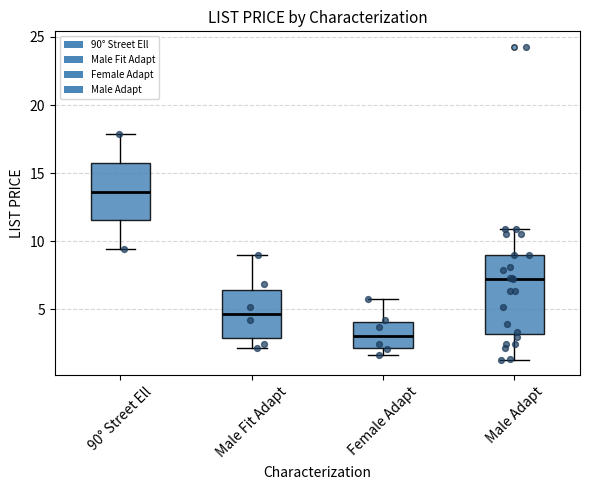

Which box's median line is the highest?

90° Street Ell